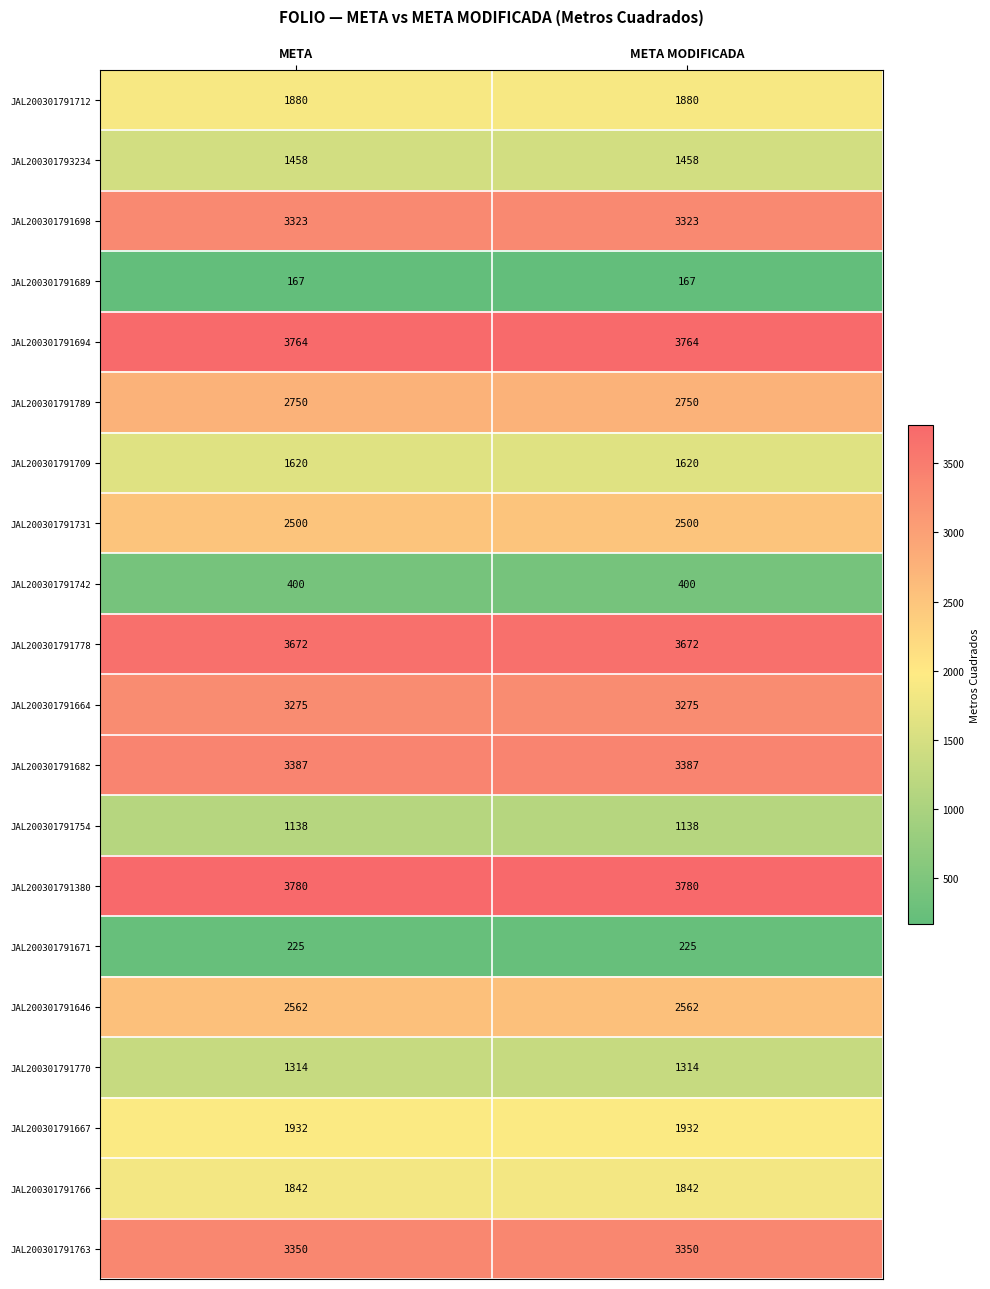

What is the total value across all series at META?

44339